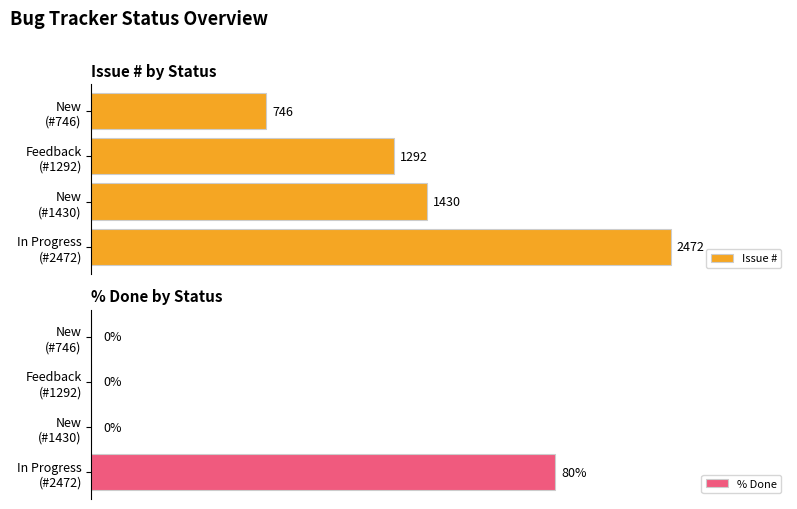

Rank the series by their maximum value, from lowest to highest.

% Done, Issue #